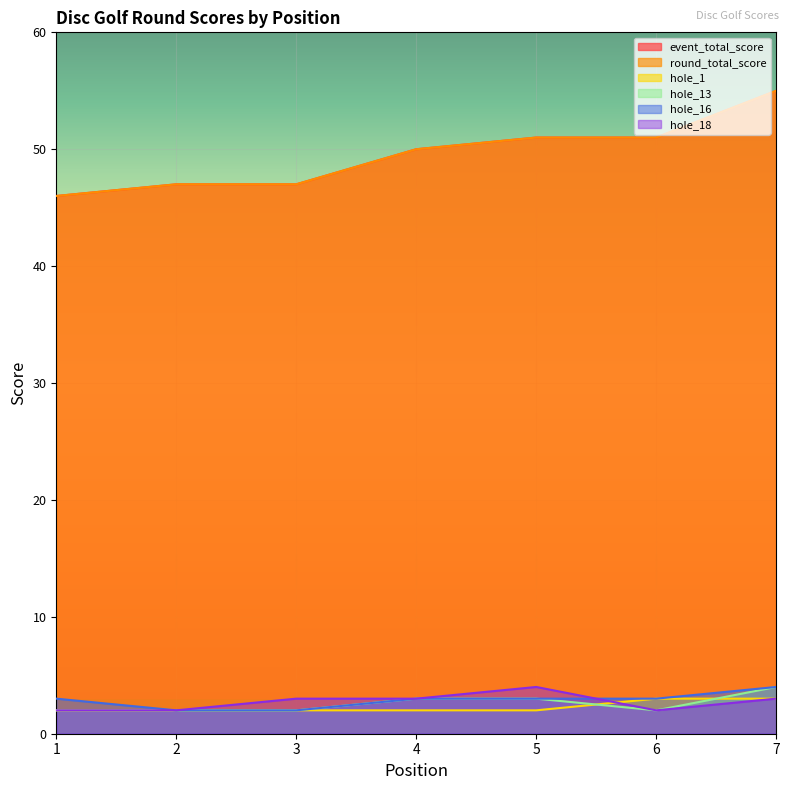

What are all the series names shown in the legend?

event_total_score, round_total_score, hole_1, hole_13, hole_16, hole_18